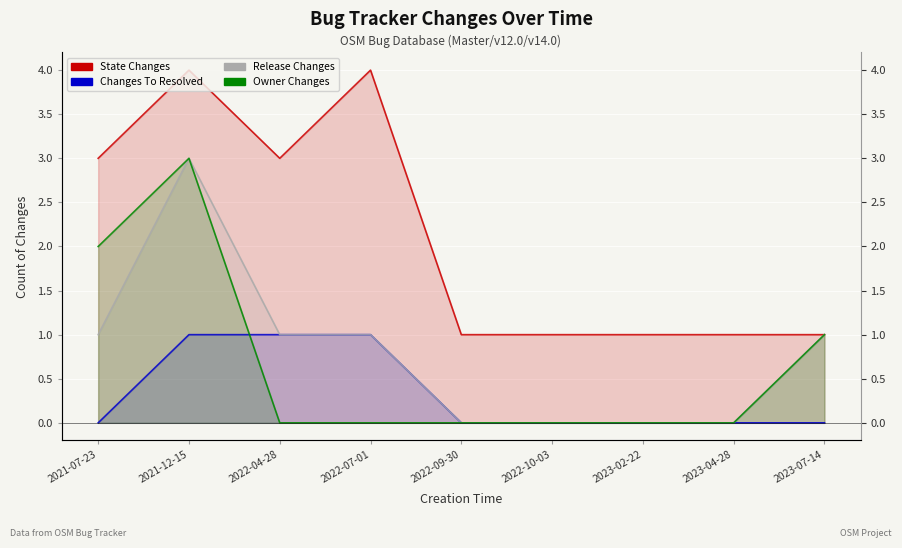

How many data points does each series have?

9